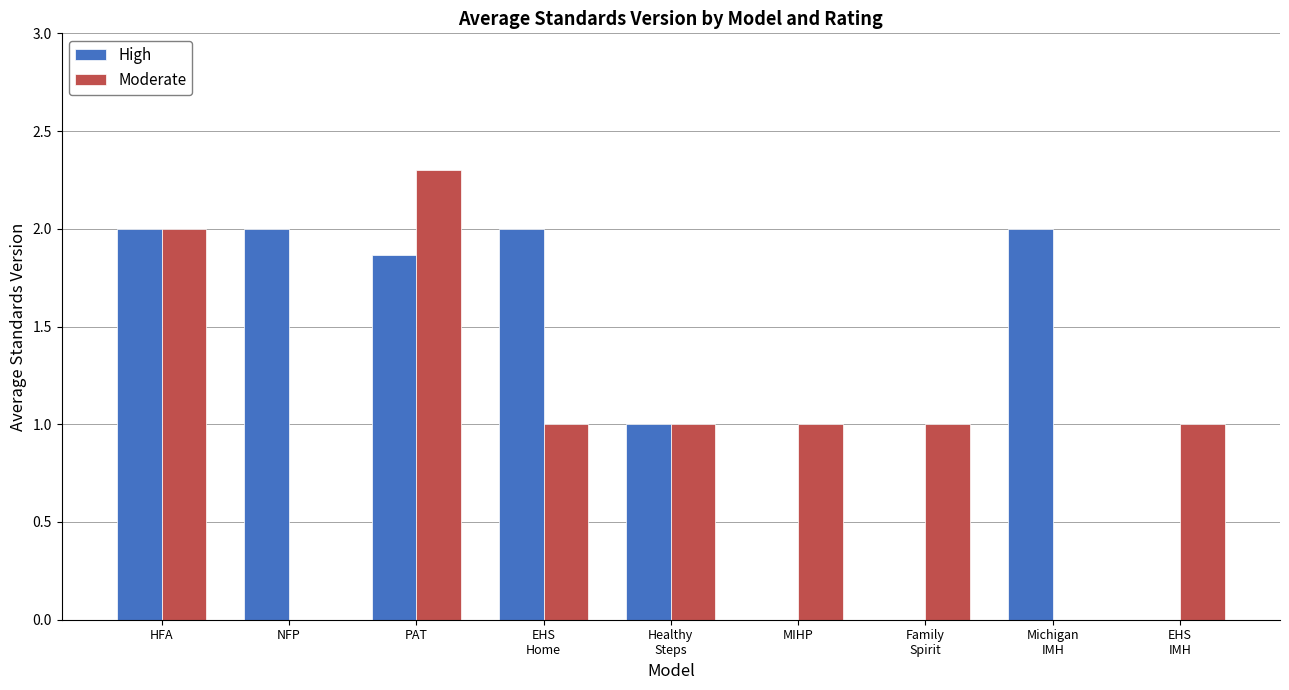

How many categories are shown in the chart?

9